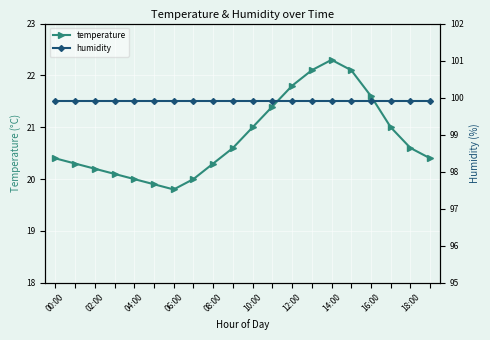

Which series has the largest total across all categories?

humidity